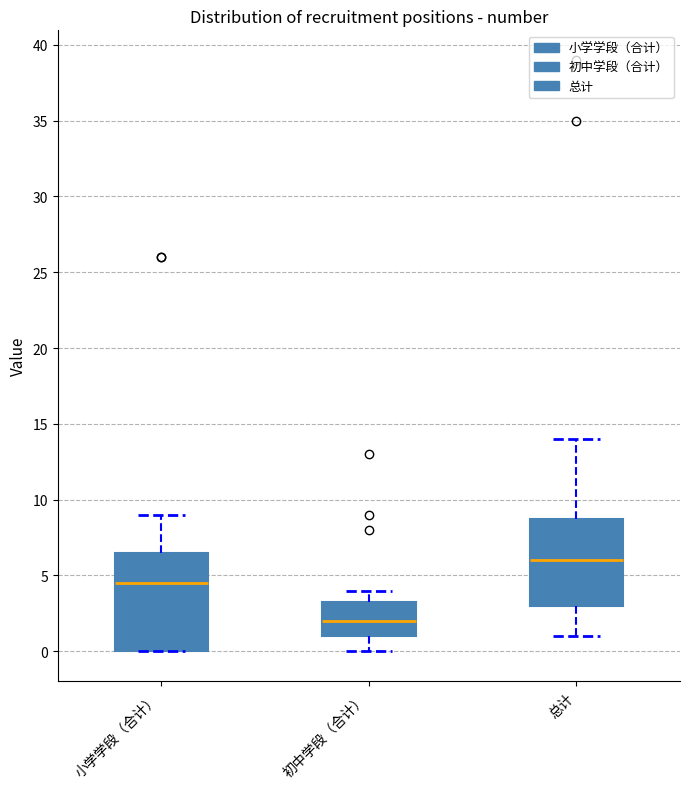

Reading left to right, transcribe this box plot: for each box, give where its median line is, the range the box spans, and where its two whiskers end, as read against the y-axis. The values are not printed on the chart, so give them approximately, as read against the axis.

小学学段（合计）: median 4.5, box 0.0 to 6.5, whiskers 0.0 to 9.0
初中学段（合计）: median 2.0, box 1.0 to 3.5, whiskers 0.0 to 4.0
总计: median 6.0, box 3.0 to 9.0, whiskers 1.0 to 14.0